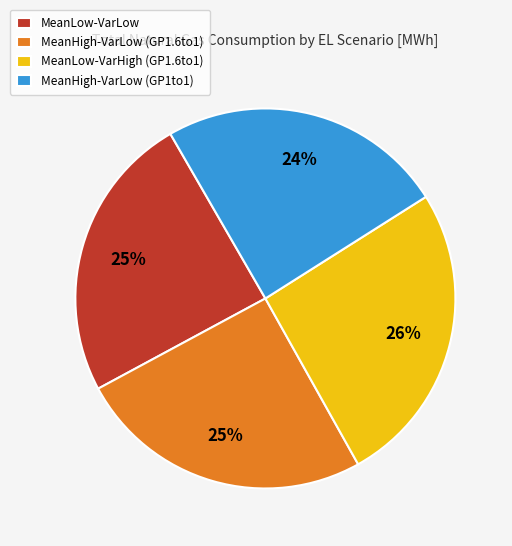

What percentage is the MeanHigh-VarLow (GP1to1) slice, to the nearest percent?

24%